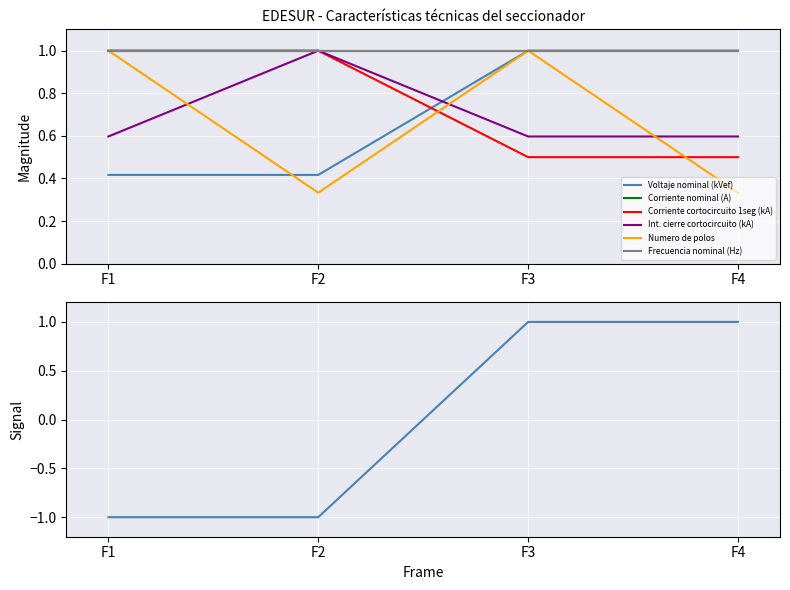

True or false: Frecuencia nominal (Hz) and Voltaje nominal (kVef) cross at least once.

False